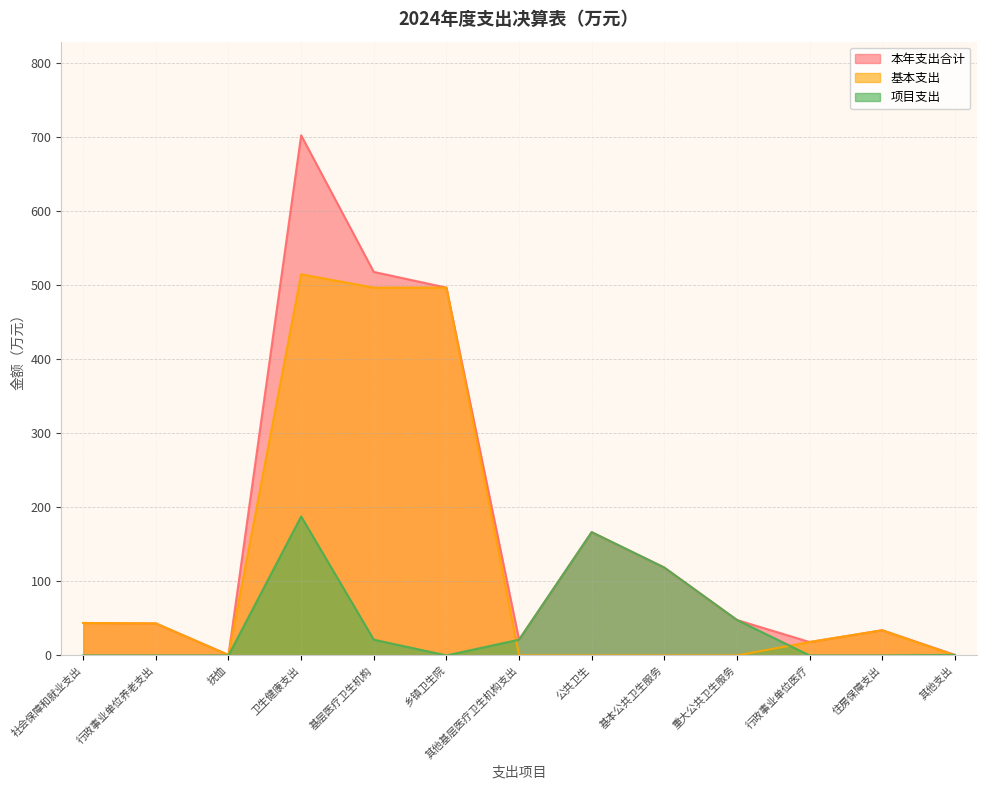

The 基本支出 series shows 106.9 at 乡镇卫生院. True or false?

False